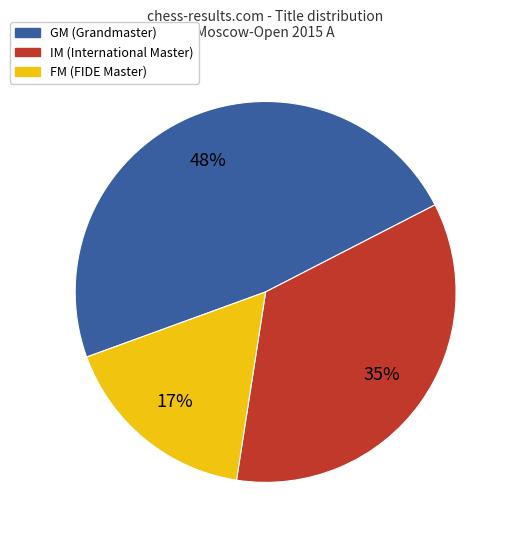

How many slices are in this pie chart?

3